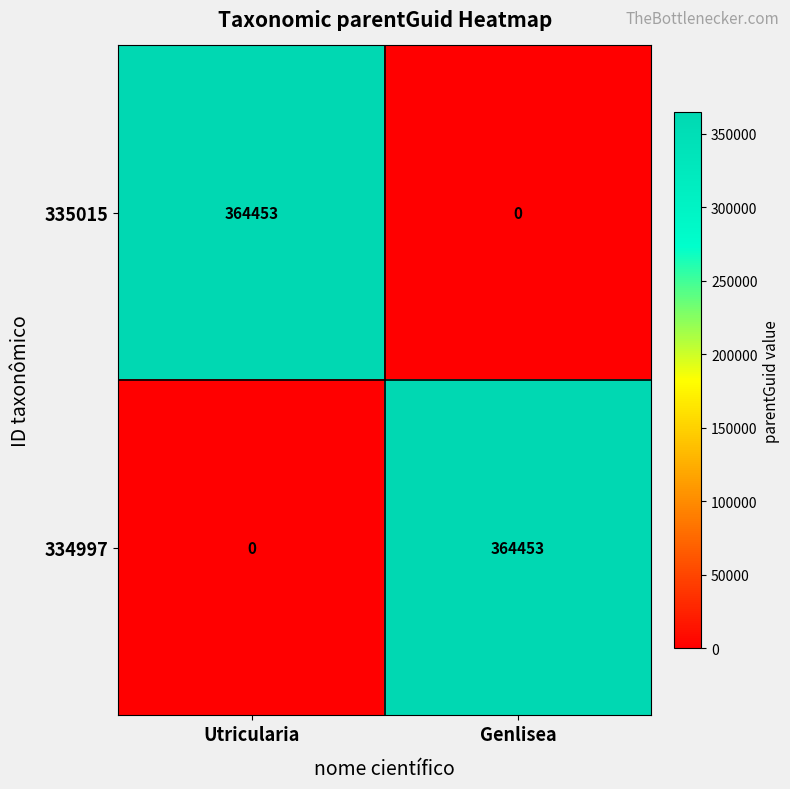

What is the maximum value shown in the chart?

364453